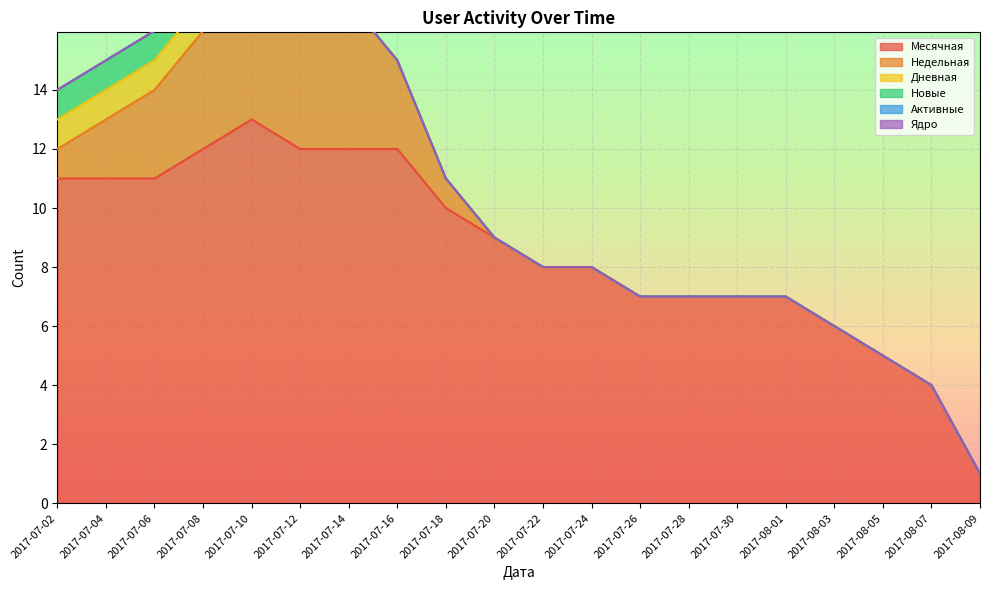

Between 2017-07-26 and 2017-08-01, which is larger?

2017-07-26